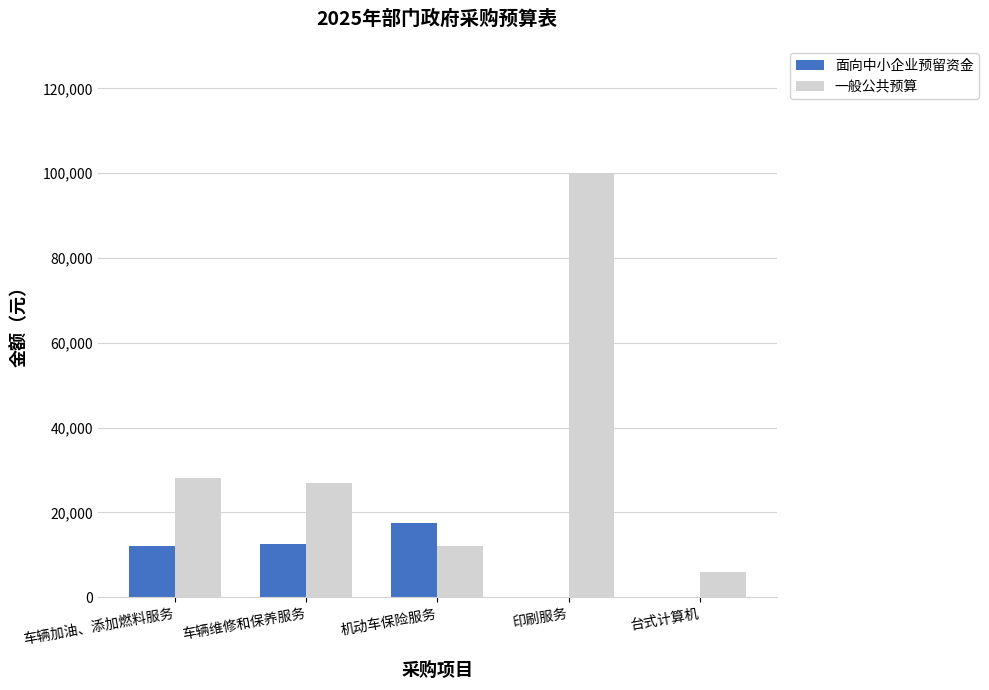

What is the maximum value for 一般公共预算?

100000